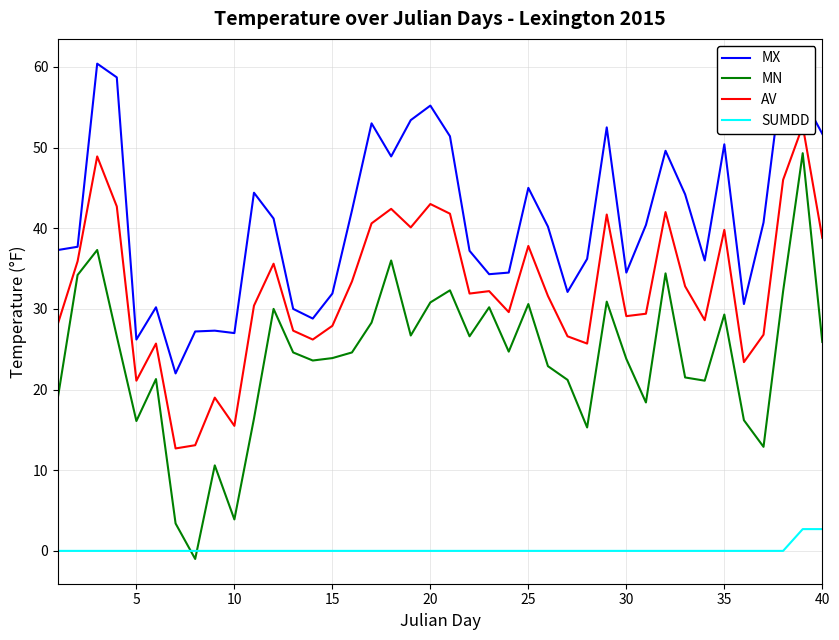

How many data points in MX are above 40?

21